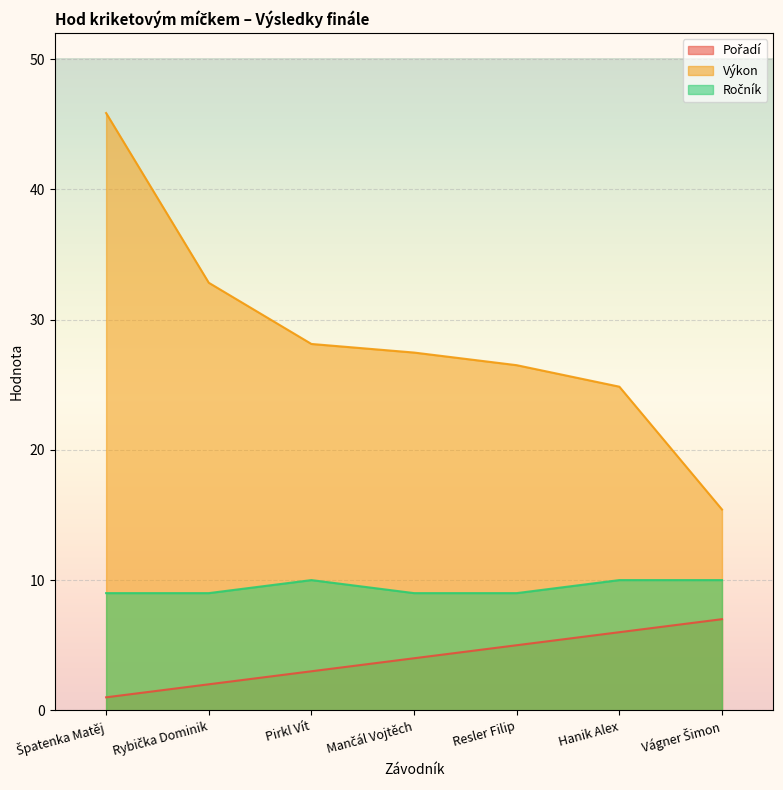

Rank the series by their maximum value, from lowest to highest.

Pořadí, Ročník, Výkon